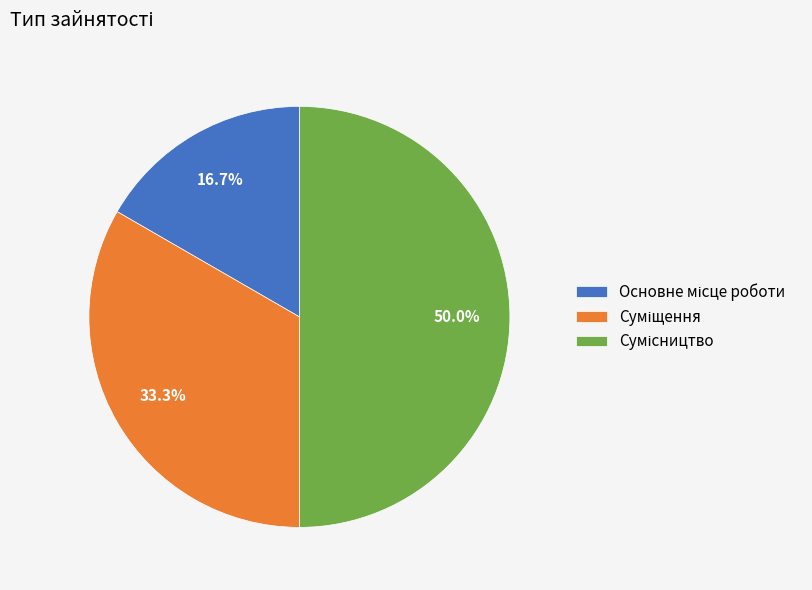

How many slices are in this pie chart?

3